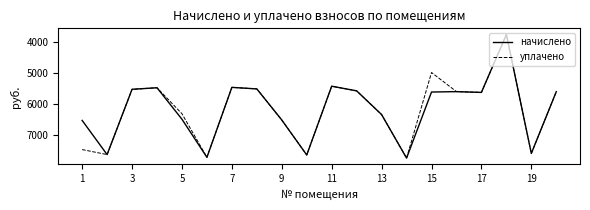

What is the maximum value for начислено?

7725.2